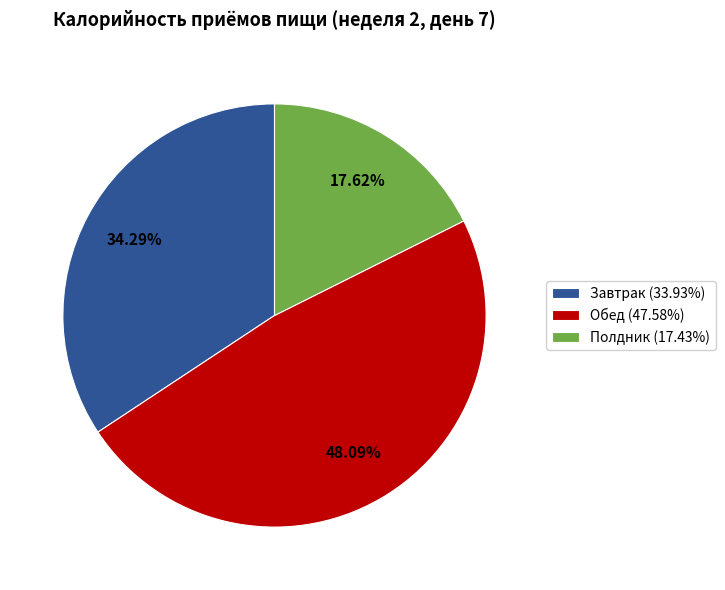

To the nearest percent, what percentage of the pie is Завтрак?

34%